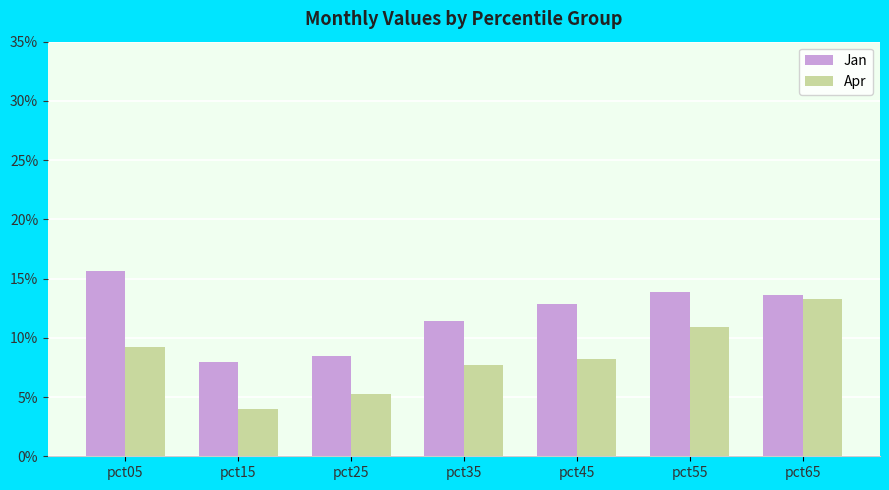

Reading left to right, list all the values displayed in this chart.

Jan: pct05=0.2	pct15=0.1	pct25=0.1	pct35=0.1	pct45=0.1	pct55=0.1	pct65=0.1
Apr: pct05=0.1	pct15=0.0	pct25=0.1	pct35=0.1	pct45=0.1	pct55=0.1	pct65=0.1